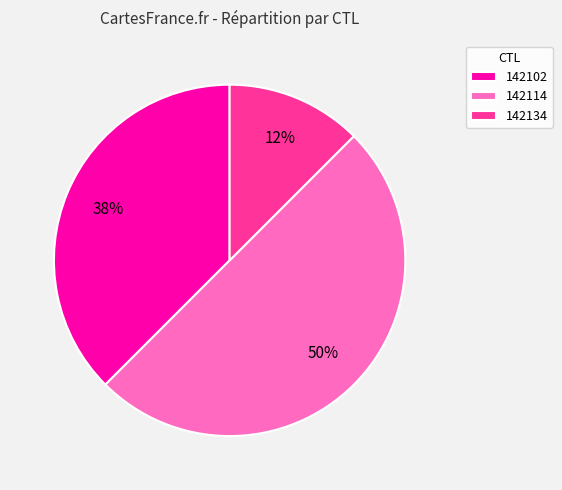

How many segments does this pie chart have?

3